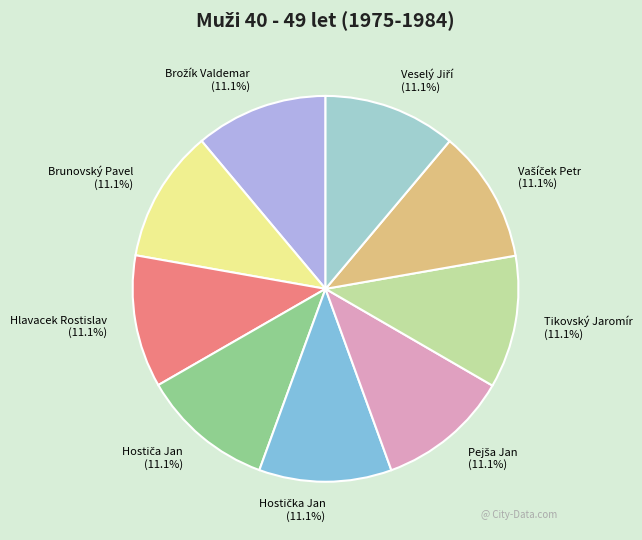

Does Brunovský Pavel represent more than half of the total?

No